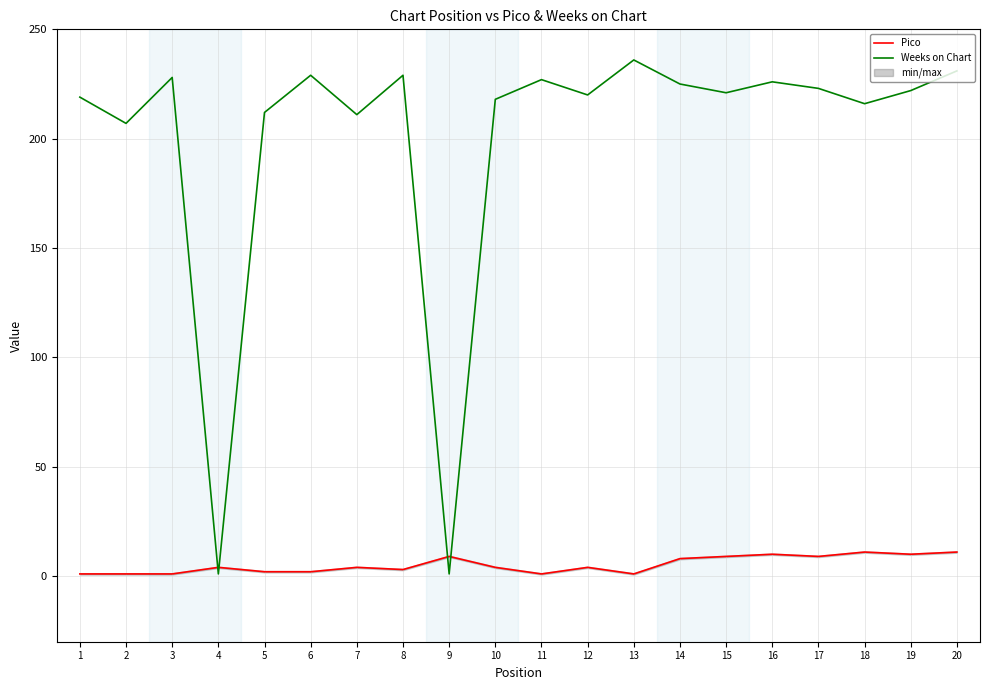

List the series in order of their overall mean, lowest first.

Pico, Weeks on Chart